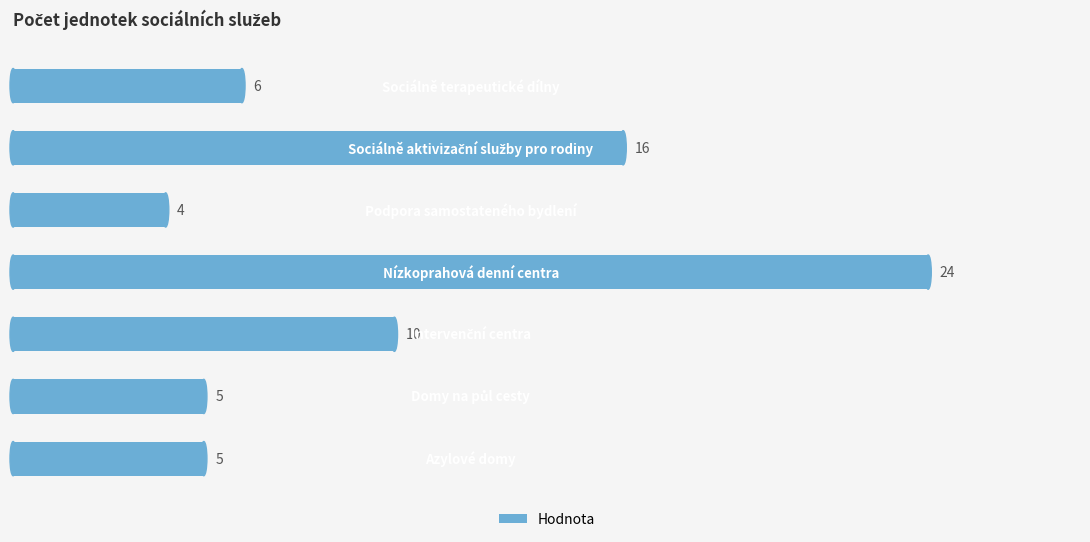

What is the average value?

10